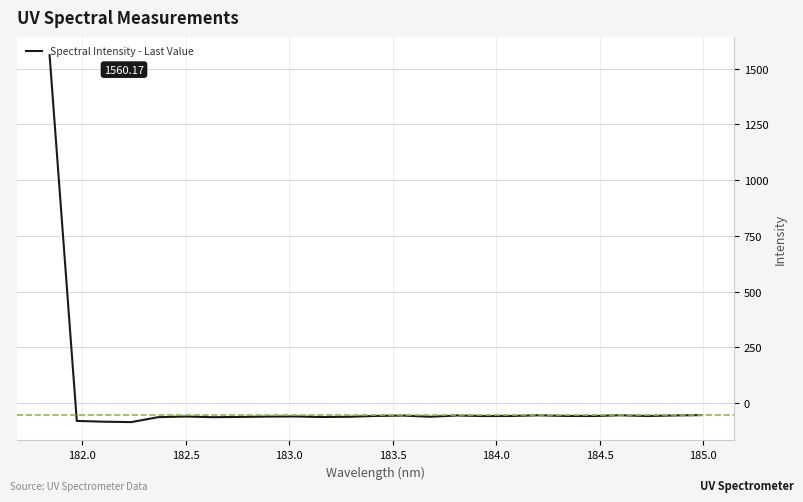

What is the difference between the maximum and minimum values?

1645.4